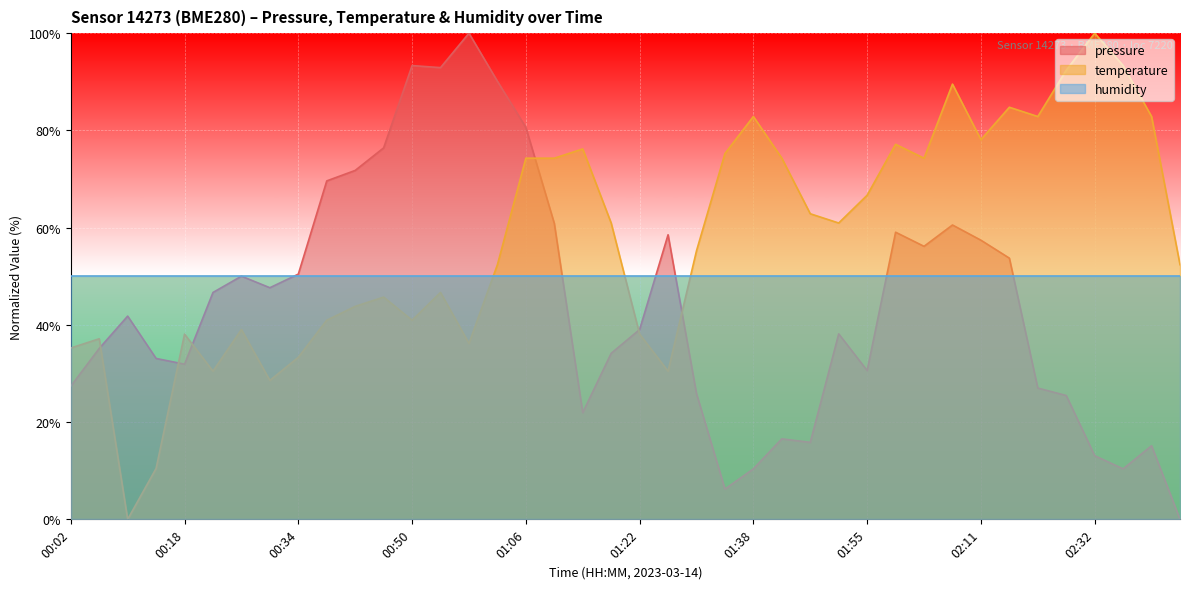

True or false: temperature has more than 2 interior local peaks.

True